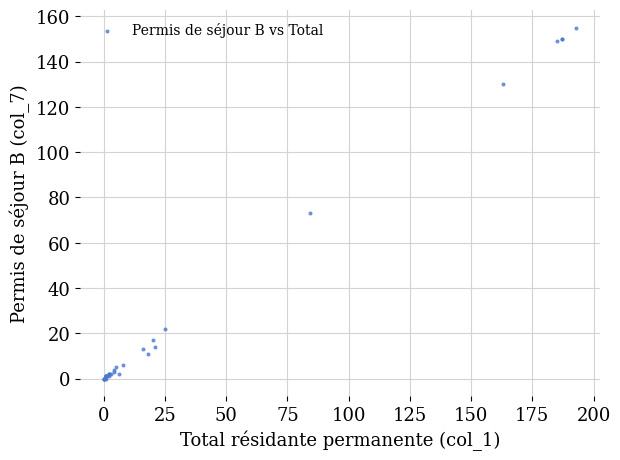

What Y value in the scatter plot is closest to 77?

73